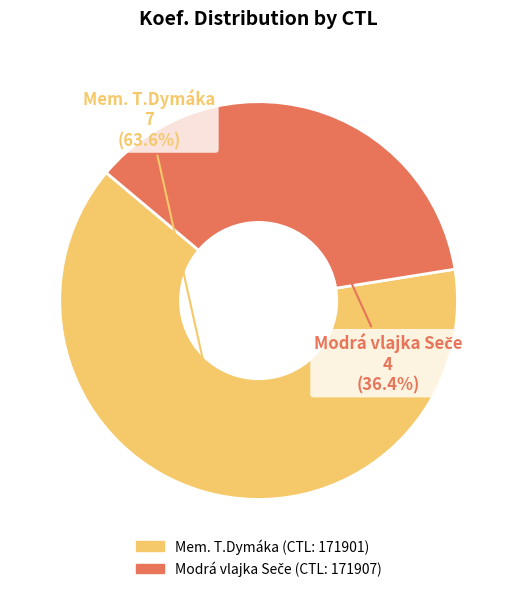

Is there a majority slice in this chart?

Yes